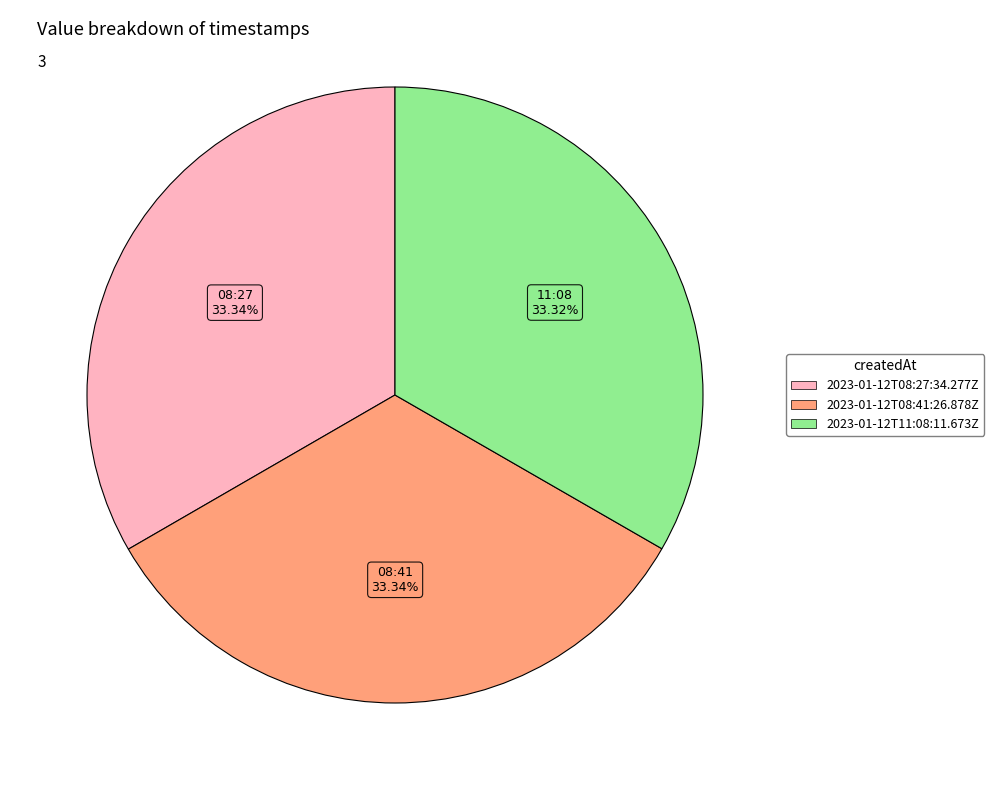

To the nearest percent, what is the combined percentage of 2023-01-12T11:08:11.673Z and 2023-01-12T08:27:34.277Z?

67%